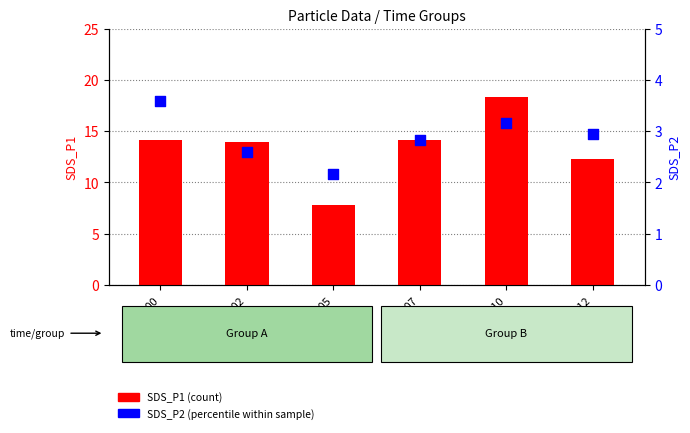

Which series has the largest Y range (max minus min)?

SDS_P1